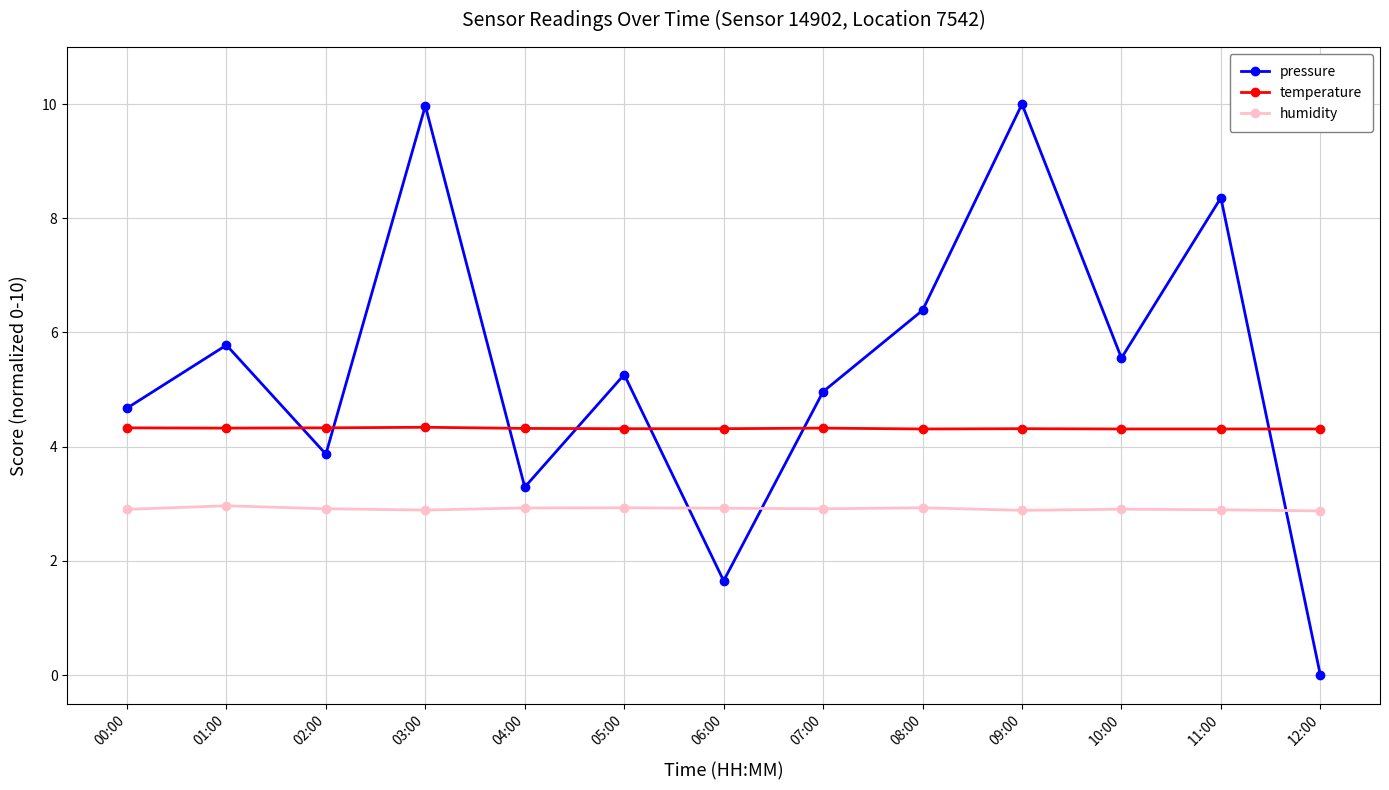

Which series has the largest total across all categories?

pressure